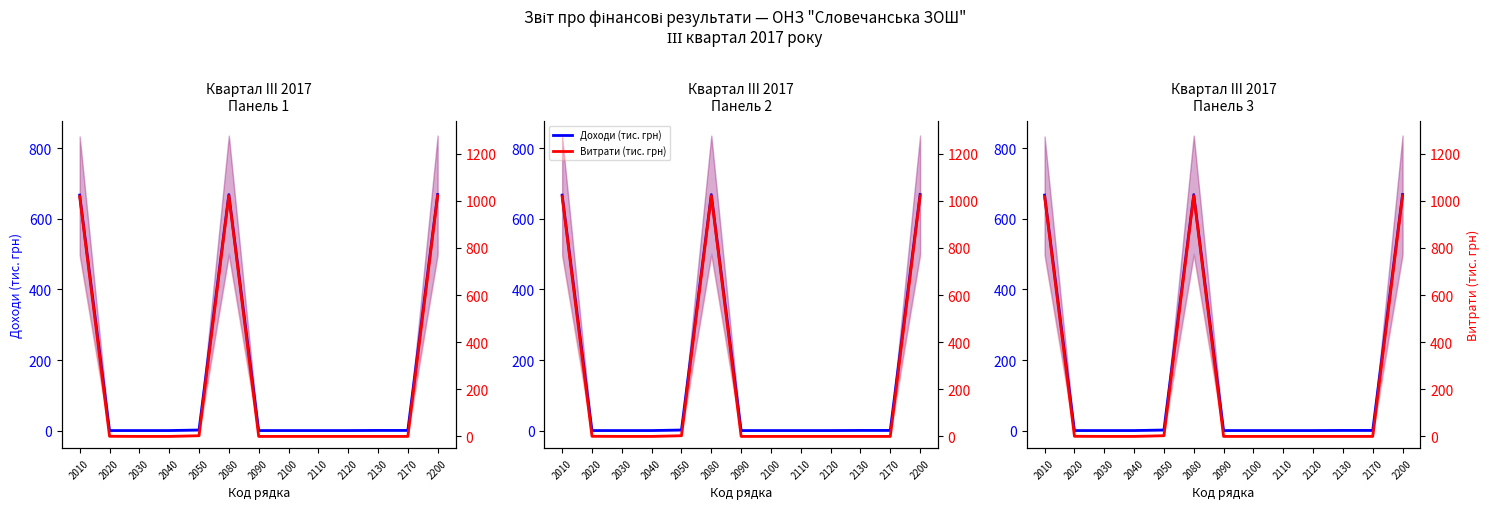

What is the average value of the Витрати (тис. грн) series?

235.6